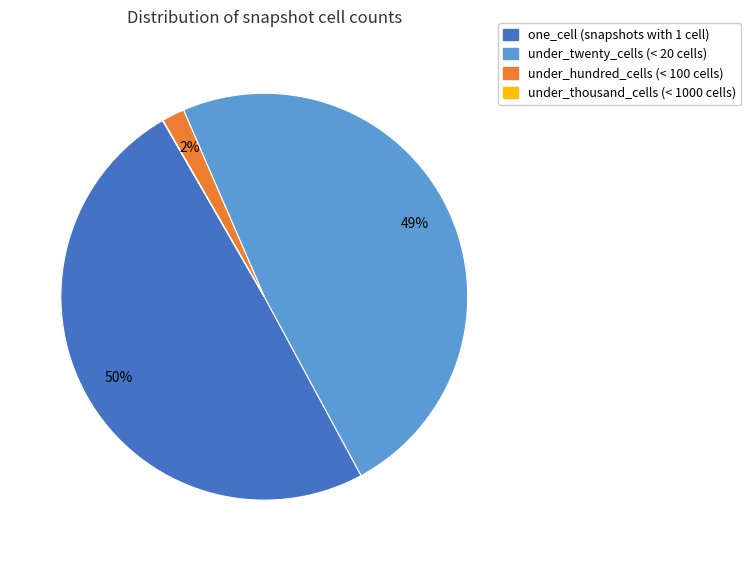

Is there any slice that represents more than half of the pie?

No